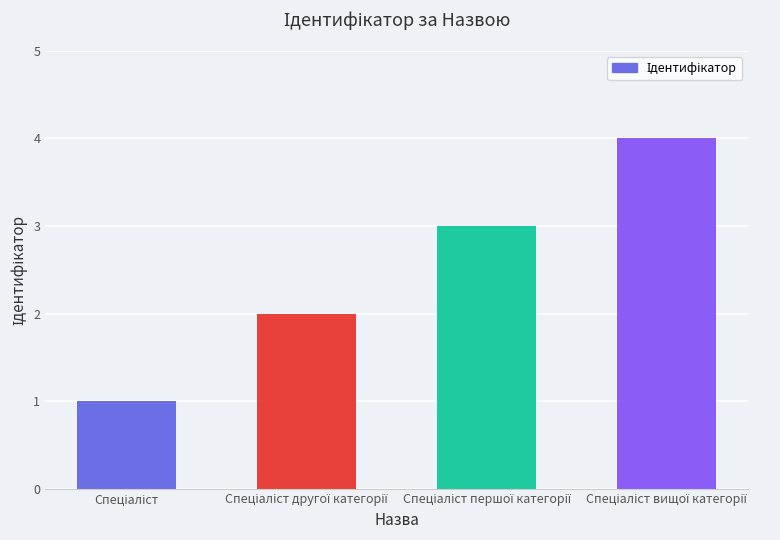

What is the difference between the maximum and minimum values?

3